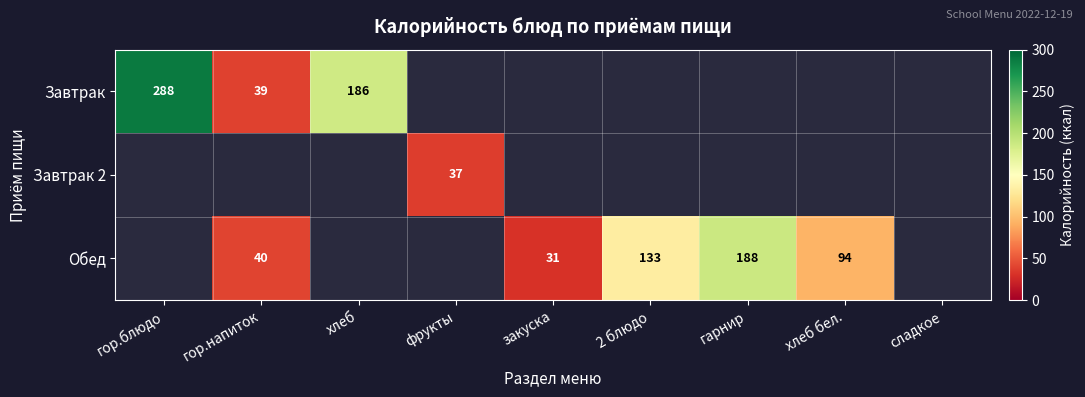

What is the difference between the Обед values at 2 блюдо and гор.напиток?

93